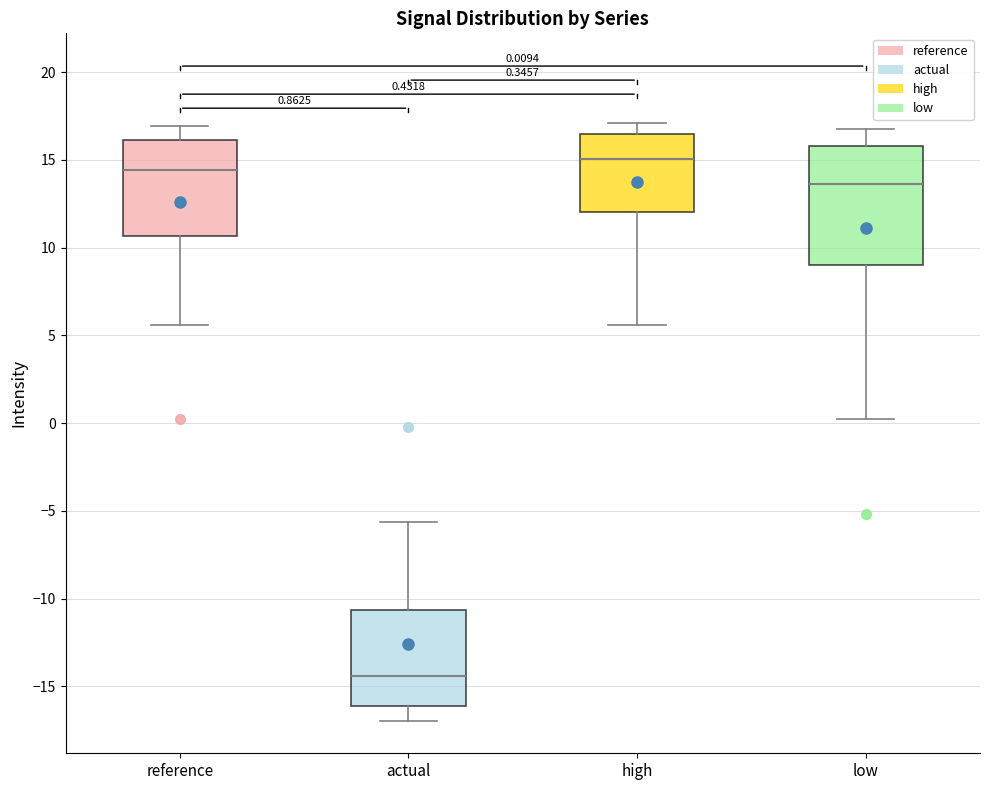

Which box is the tallest, from its lower edge to its upper edge?

low